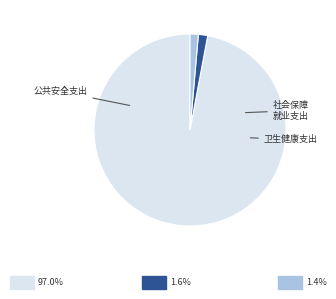

Is there any slice that represents more than half of the pie?

Yes